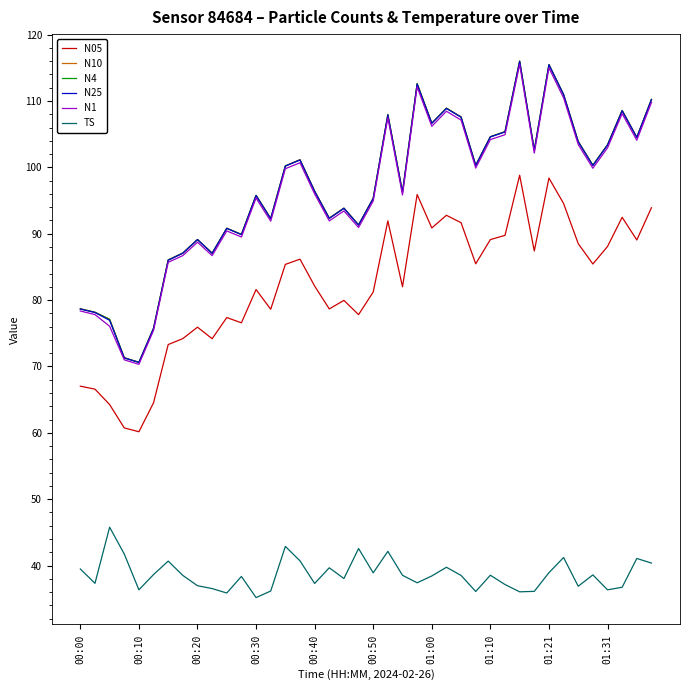

Is this an area chart (filled region under the line)?

No